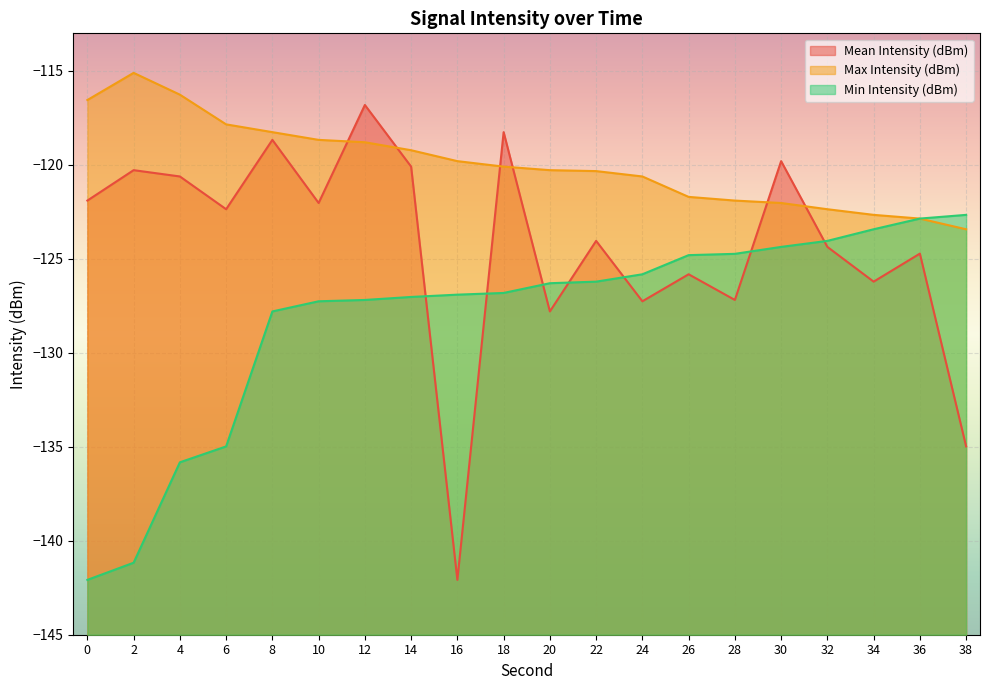

The Min Intensity (dBm) series shows -39.9 at 18. True or false?

False